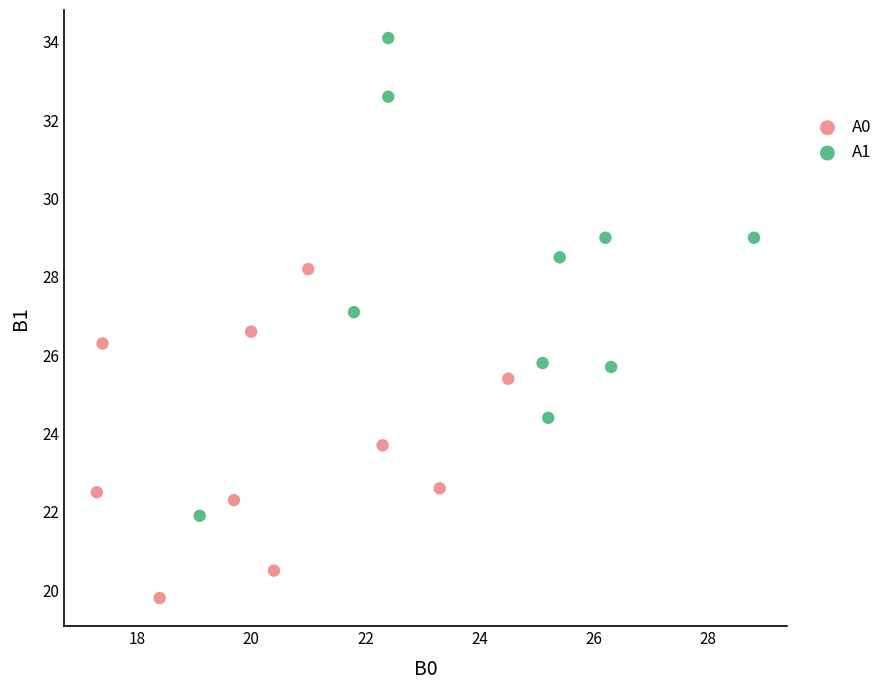

Which series has the widest spread of Y values?

A1